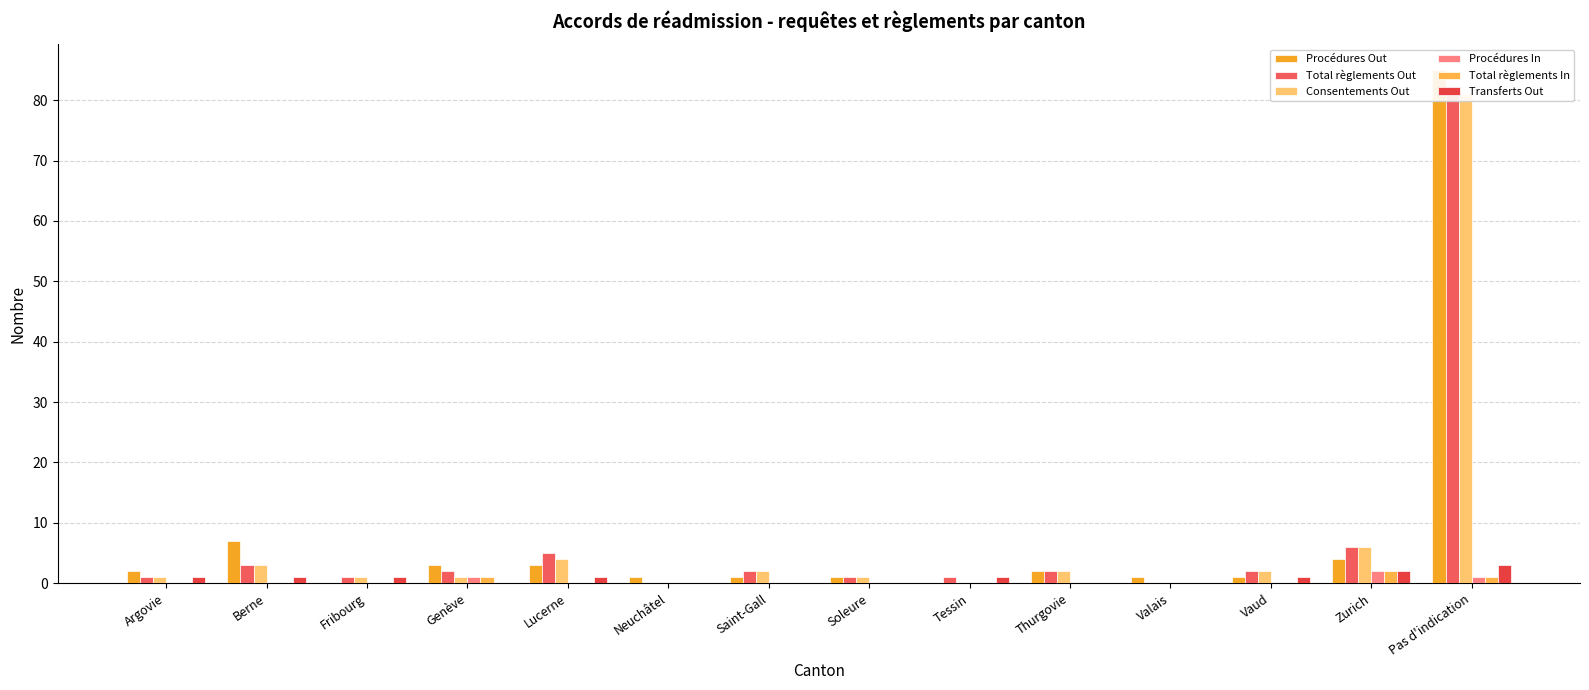

The Procédures In series shows 2 at Genève. True or false?

False